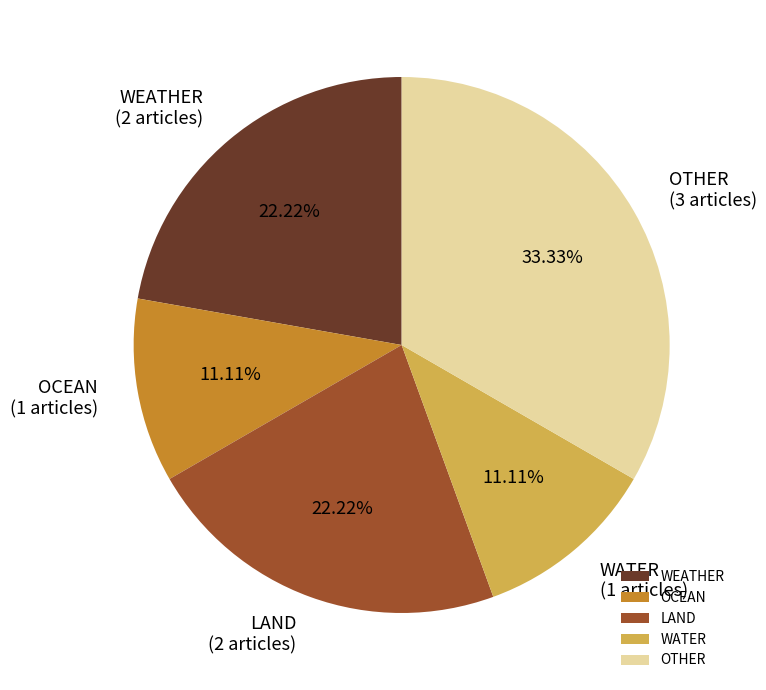

What portion of the pie excludes WATER?

88.9%